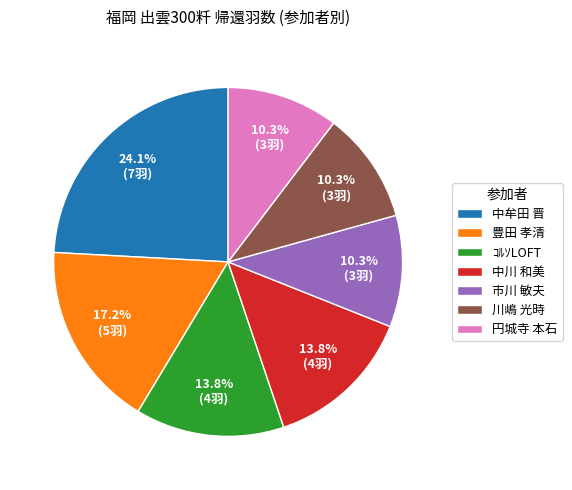

Is it true that 中川 和美 is 21% of the pie?

False